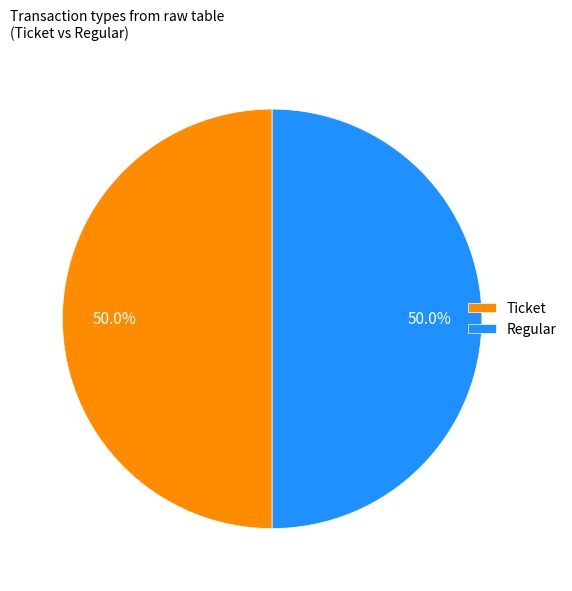

Approximately how many times larger is the value at Ticket compared to Regular?

1.0